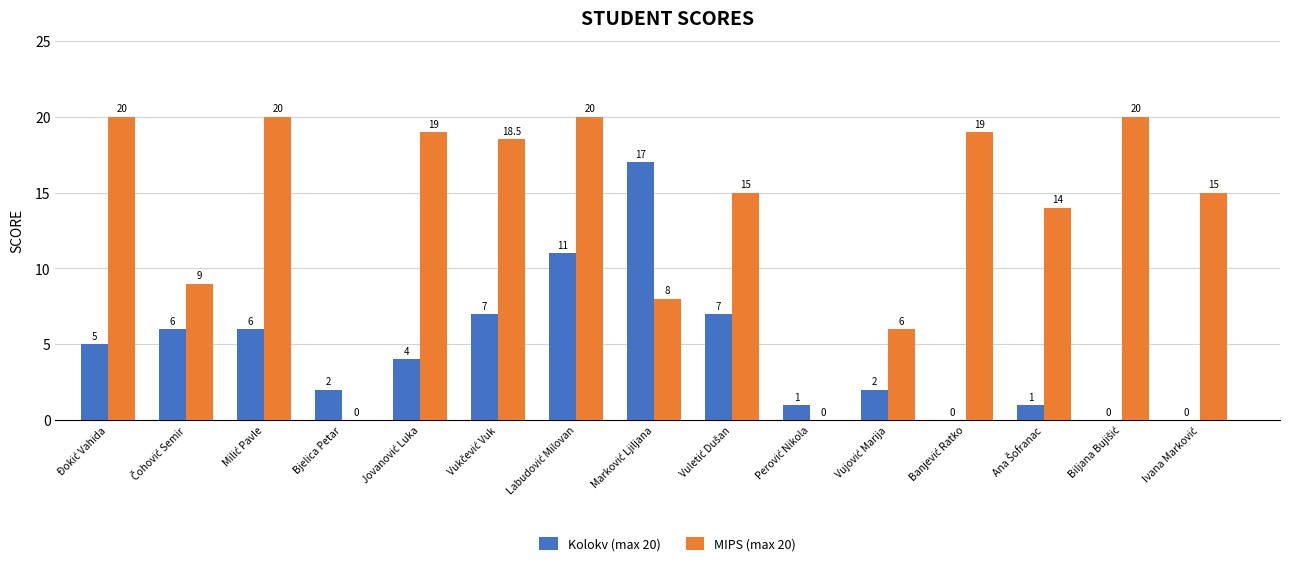

What is the average value of the MIPS (max 20) series?

13.6